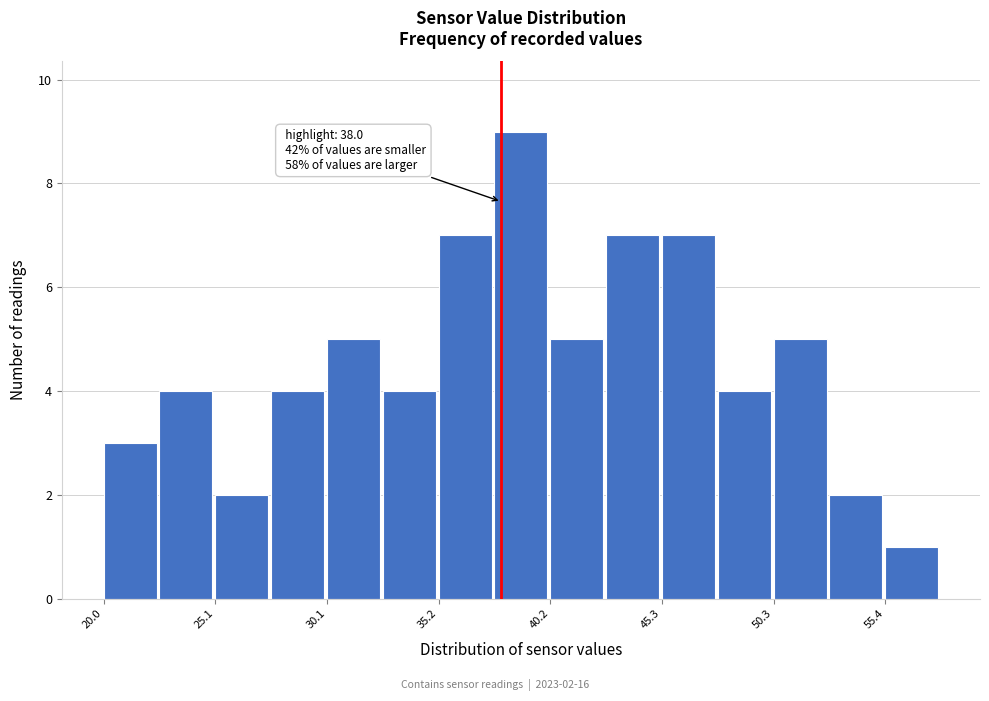

Around what value on the x-axis is the tallest bar? Give the approximate position of its centre, as read against the axis.

39